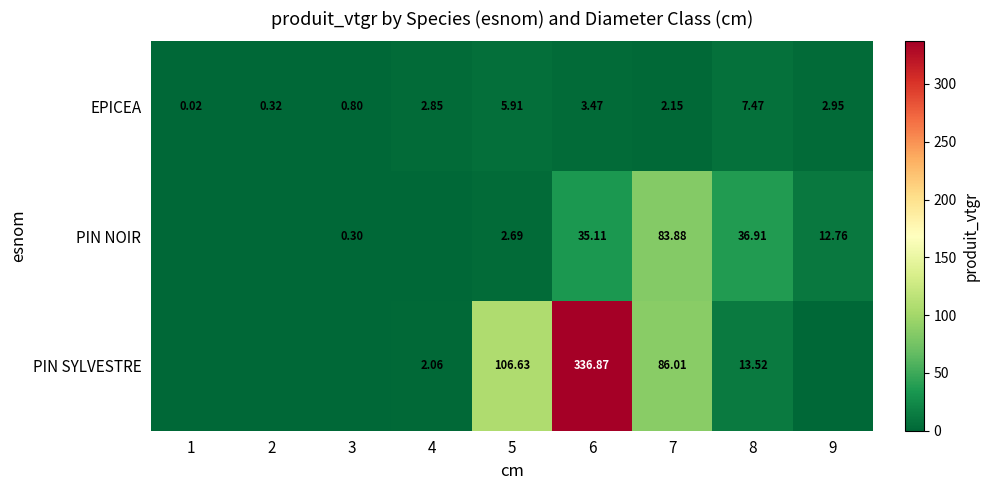

At which category is the sum across all series the highest?

6